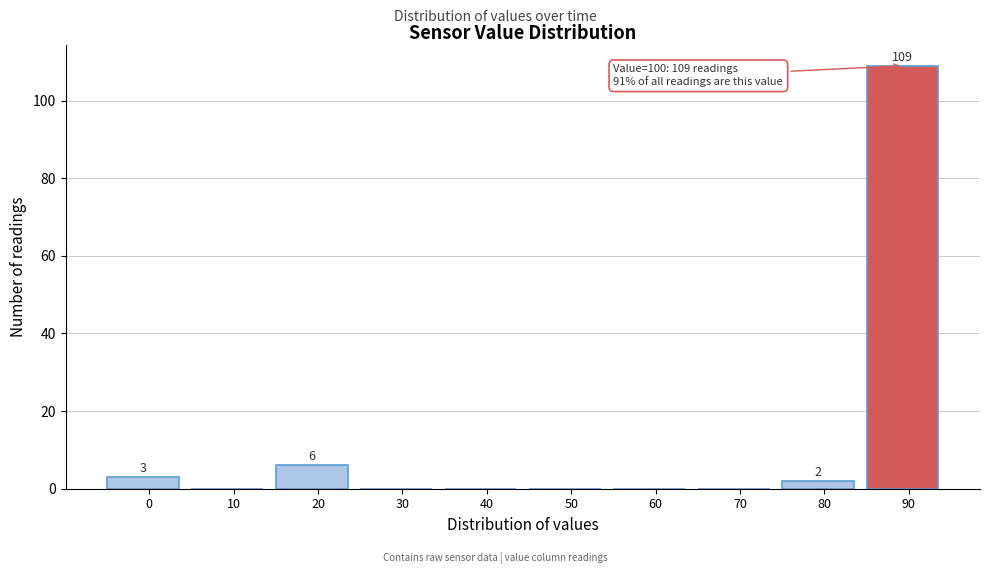

Reading right to left, list all the values displayed in this chart.

90=109	80=2	70=0	60=0	50=0	40=0	30=0	20=6	10=0	0=3